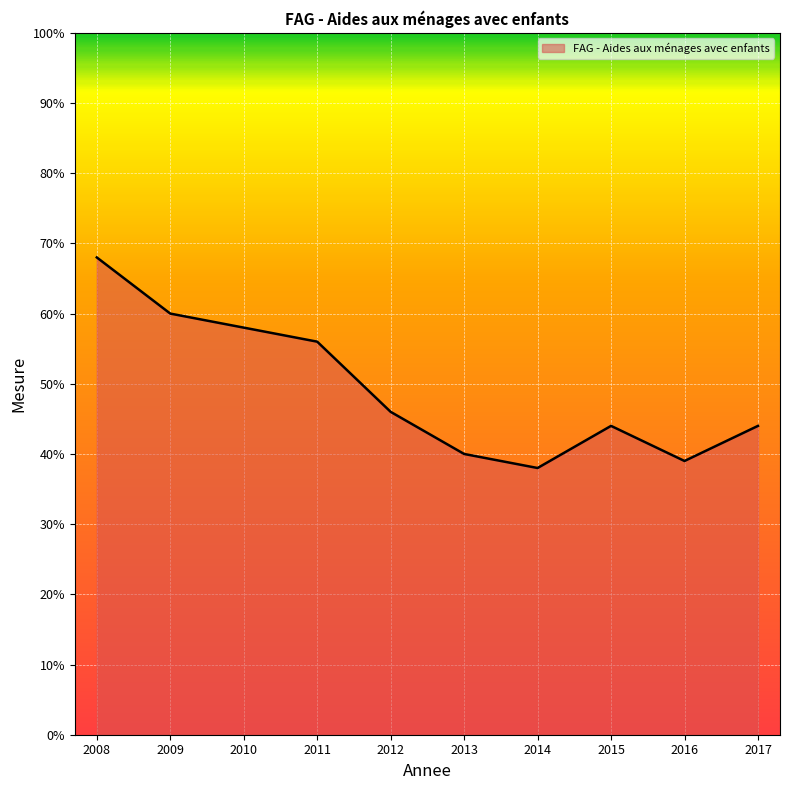

Count the values in the range 0 to 1.

10